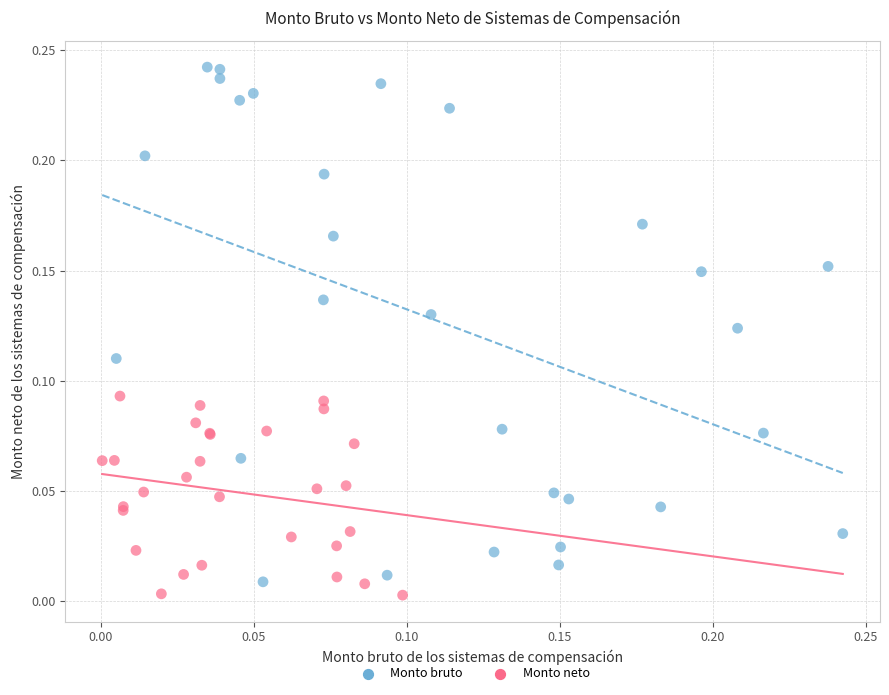

What are all the series names shown in the legend?

Monto bruto, Monto neto